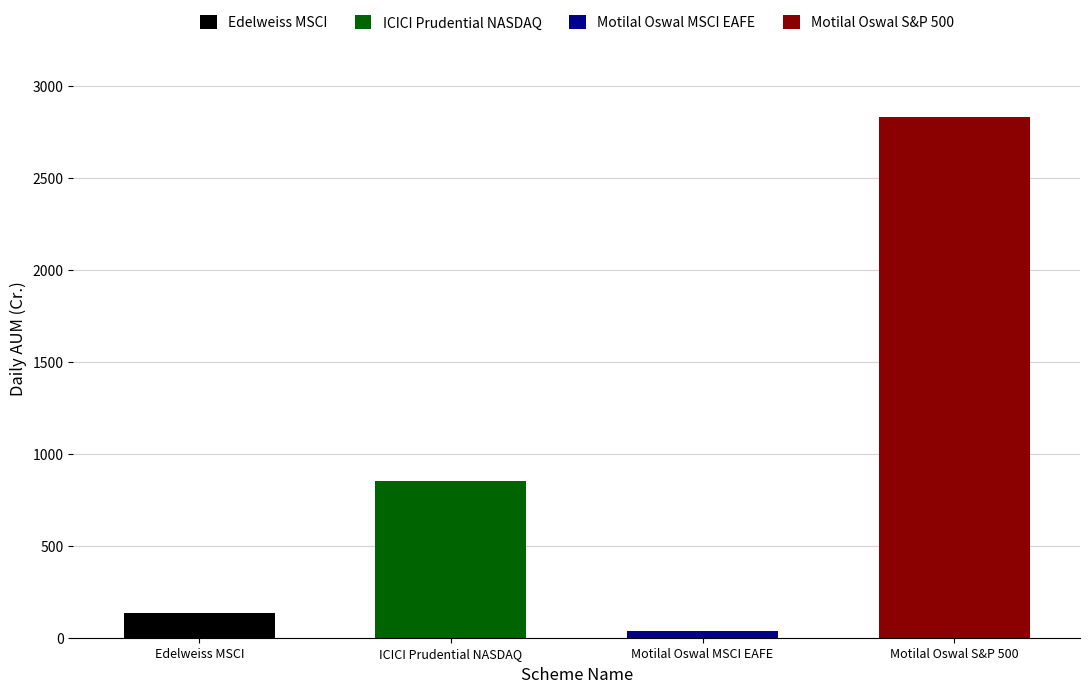

List the labels in order of value, largest first.

Motilal Oswal S&P 500, ICICI Prudential NASDAQ, Edelweiss MSCI, Motilal Oswal MSCI EAFE